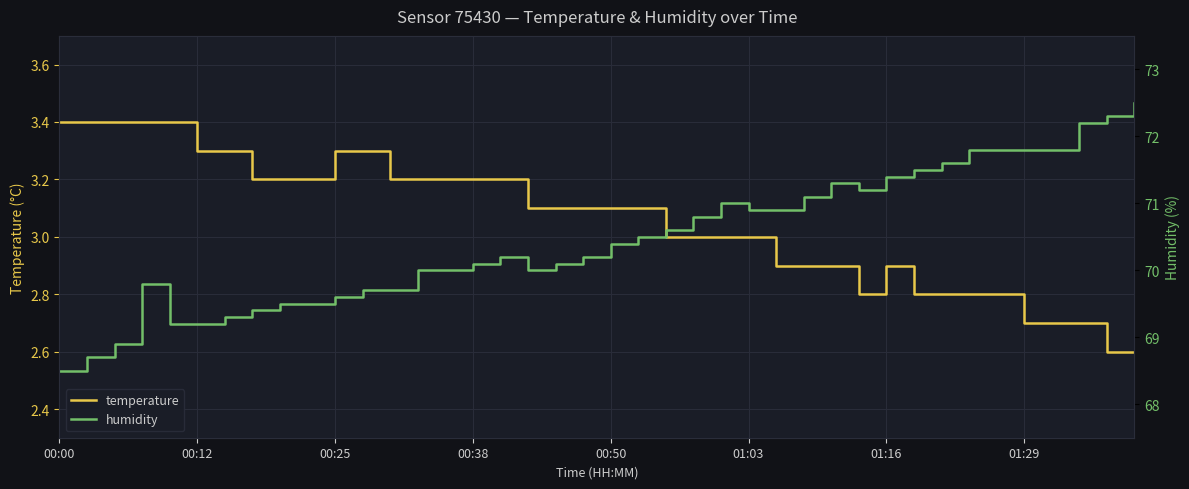

Is this an area chart (filled region under the line)?

No